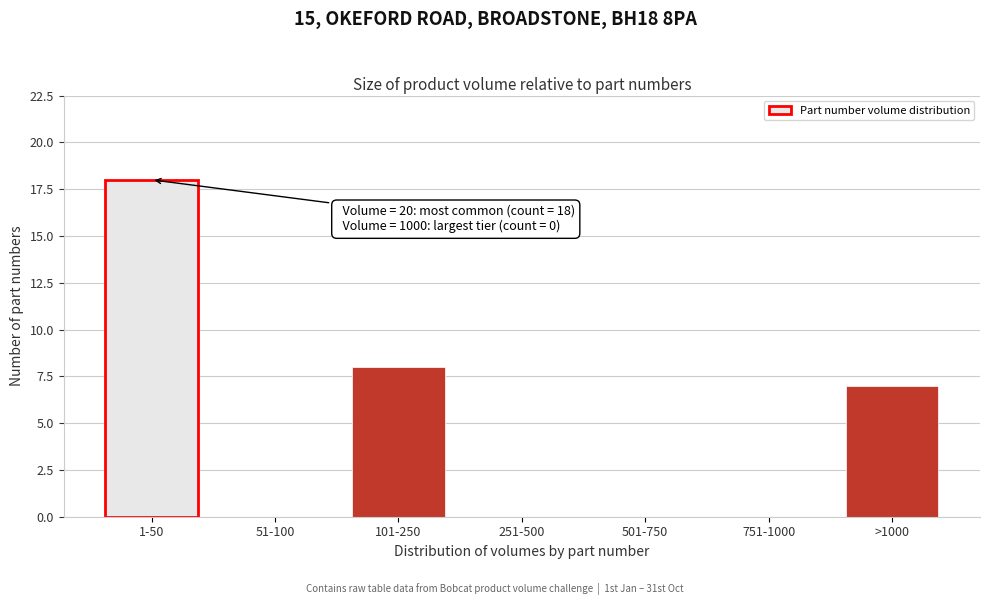

Reading right to left, extract all data points from this chart.

>1000=7	751-1000=0	501-750=0	251-500=0	101-250=8	51-100=0	1-50=18